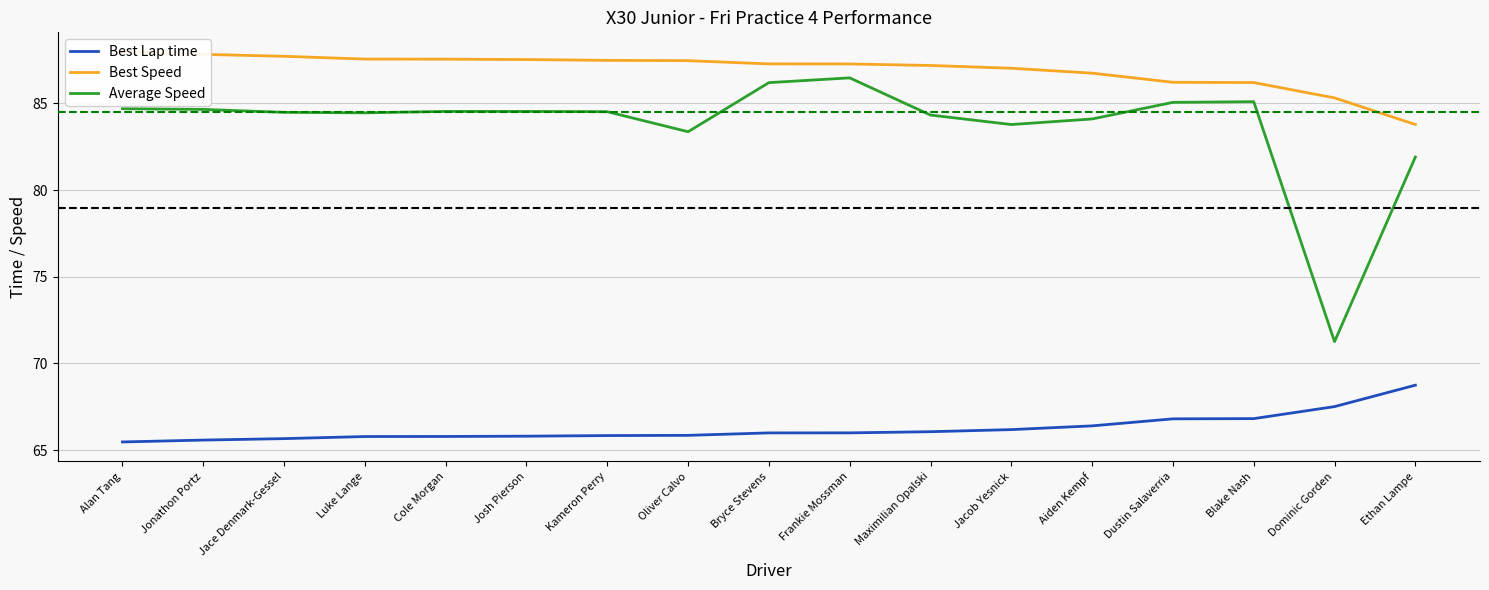

What is the total value across all series at Jacob Yesnick?

237.0